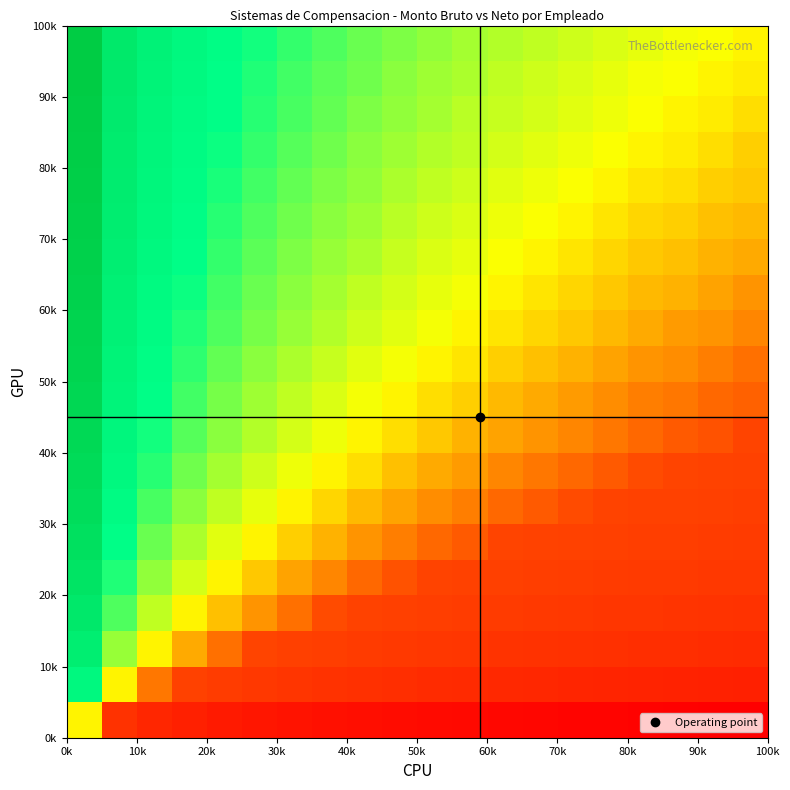

Count the number of categories in the chart.

20